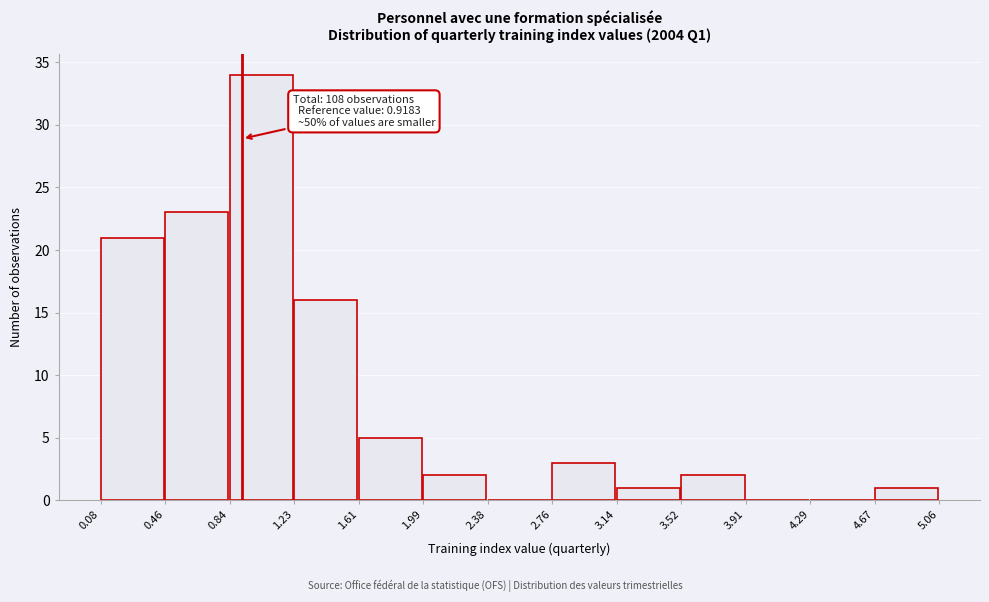

Over which range of the x-axis is the bar tallest?

0.84 to 1.23